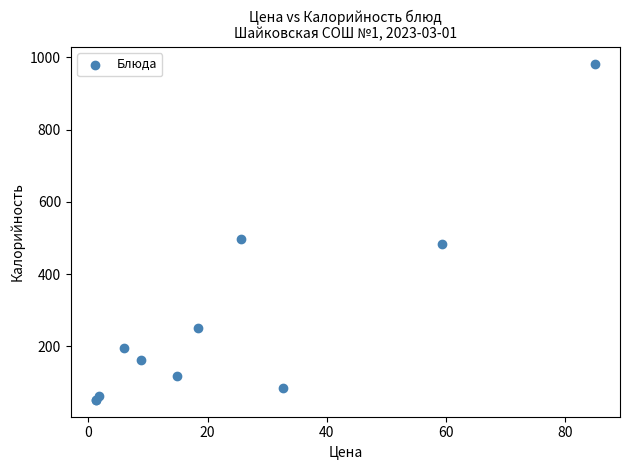

What Y value in the scatter plot is closest to 517?

497.5